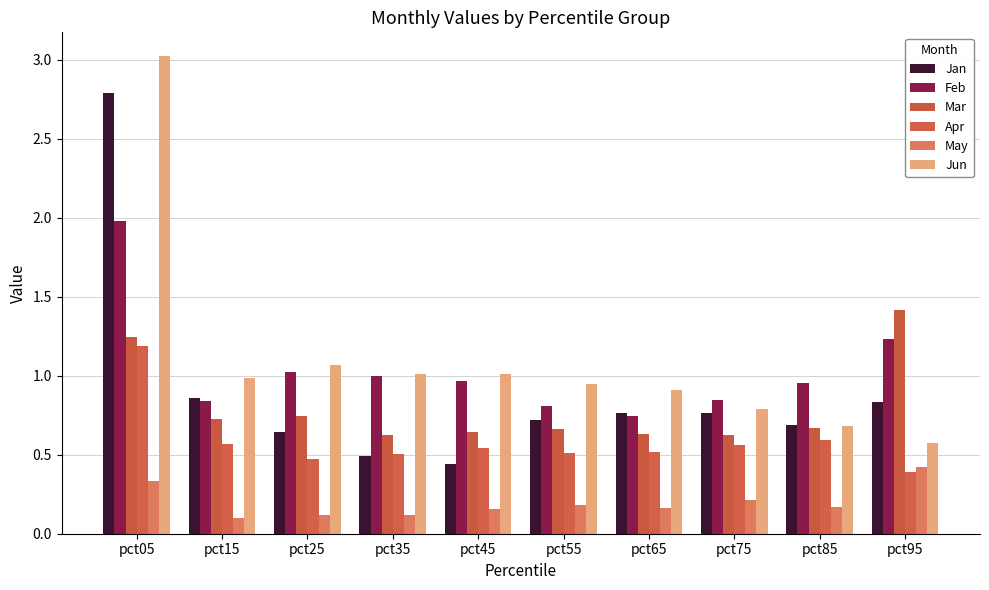

What is the sum of the May values at pct55 and pct75?

0.4